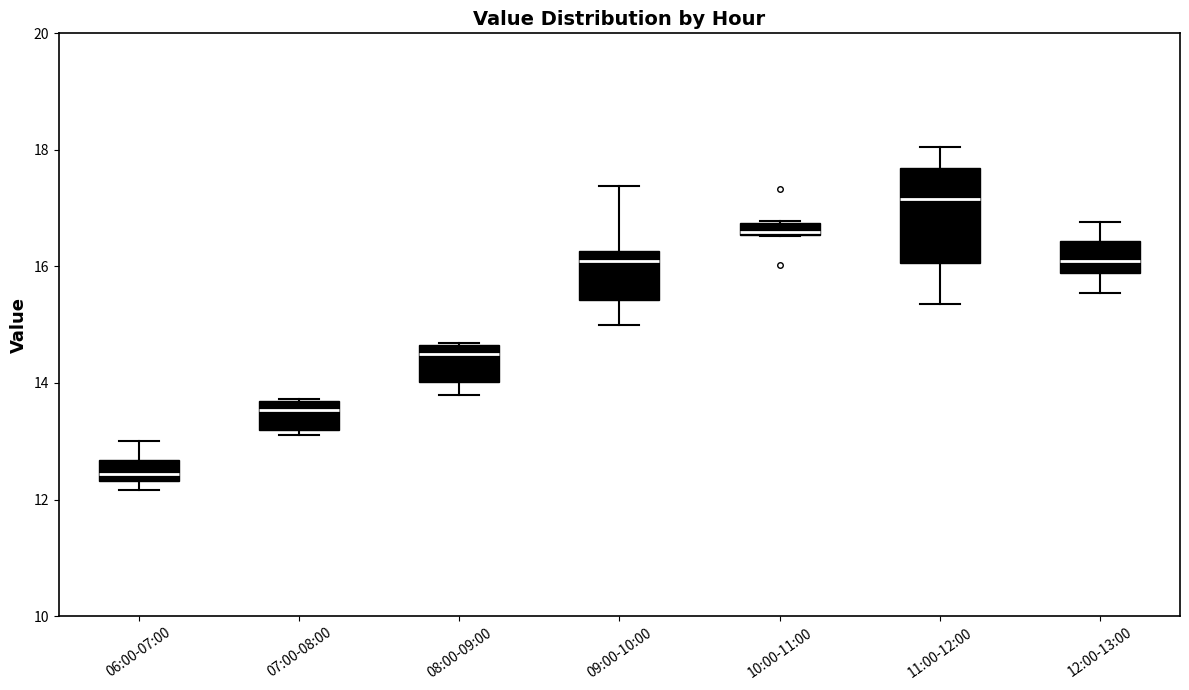

Which box's median line is the lowest?

06:00-07:00